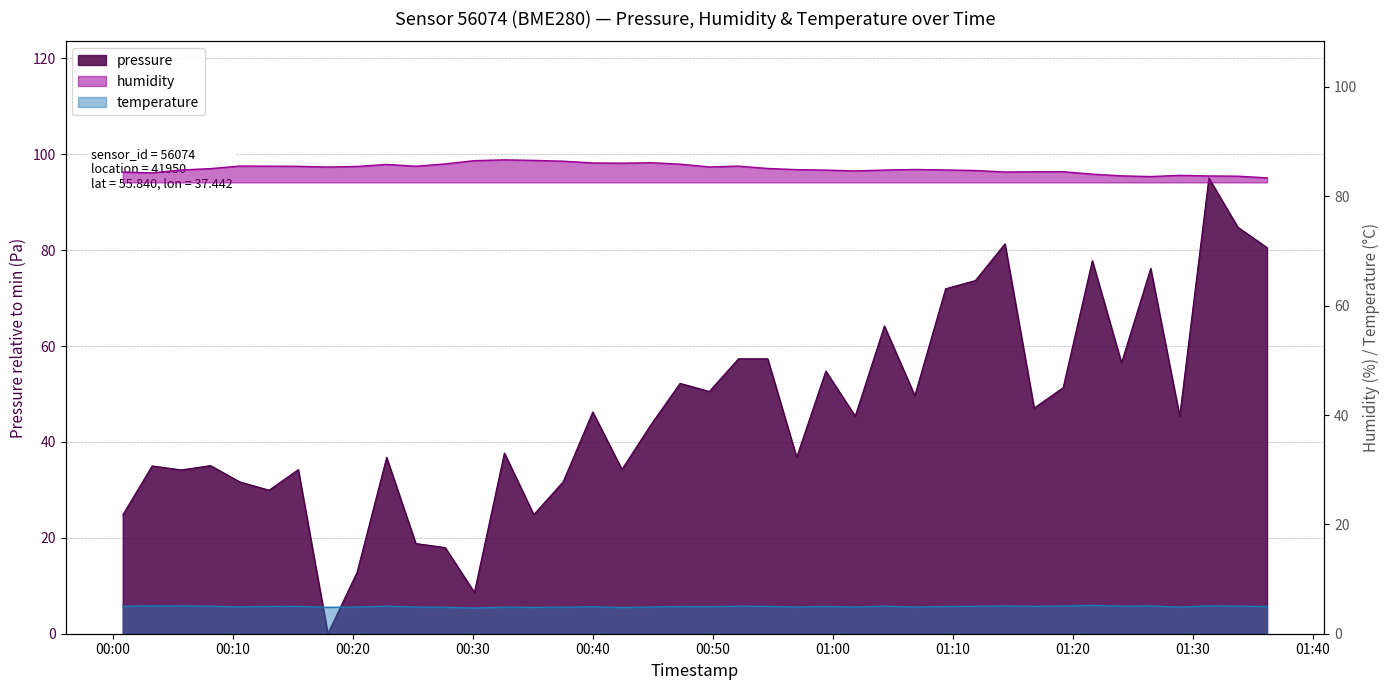

What are all the series names shown in the legend?

pressure, humidity, temperature